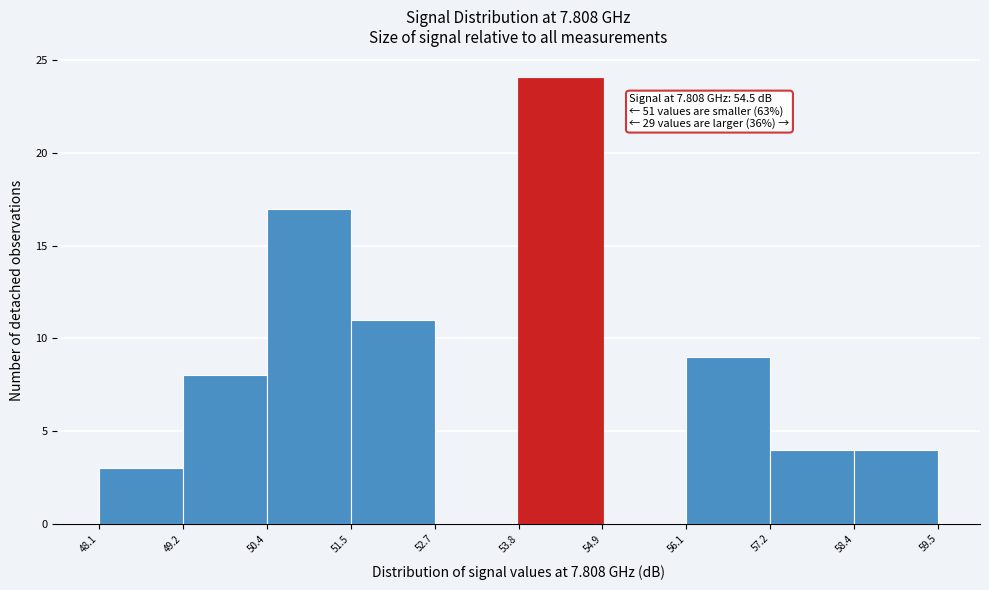

Over which range of the x-axis is the bar tallest?

53.8 to 54.9